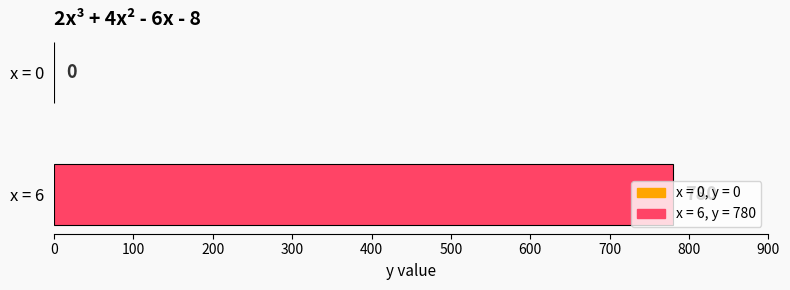

How many values are above zero?

1